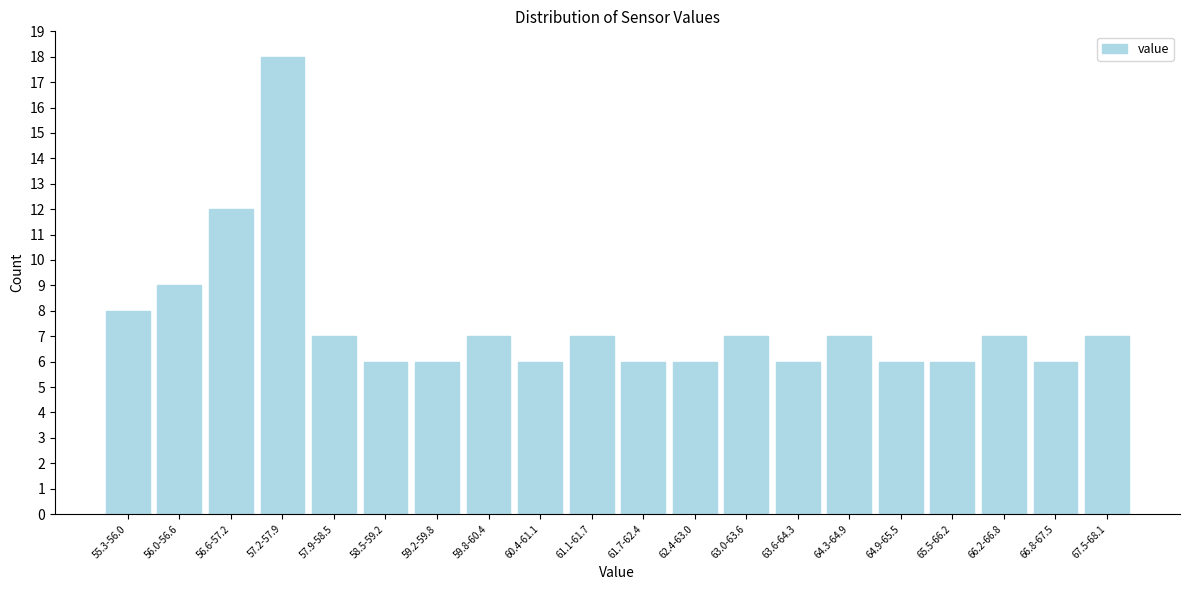

Reading right to left, list all the values displayed in this chart.

7	6	7	6	6	7	6	7	6	6	7	6	7	6	6	7	18	12	9	8